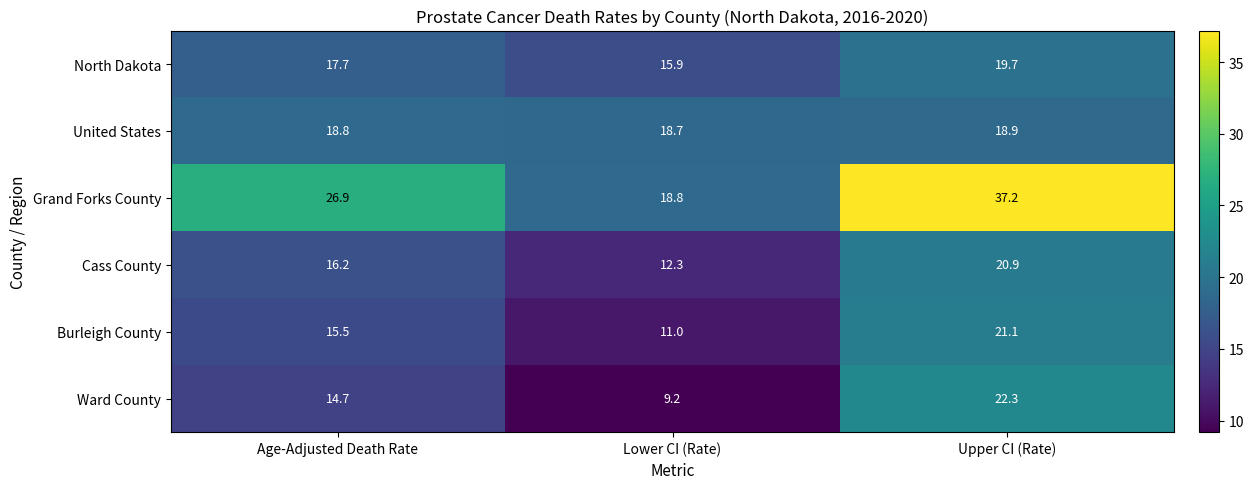

What is the total value across all series at Lower CI (Rate)?

85.9